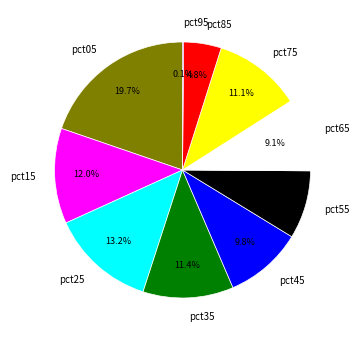

Which category has the biggest portion of the pie?

pct05